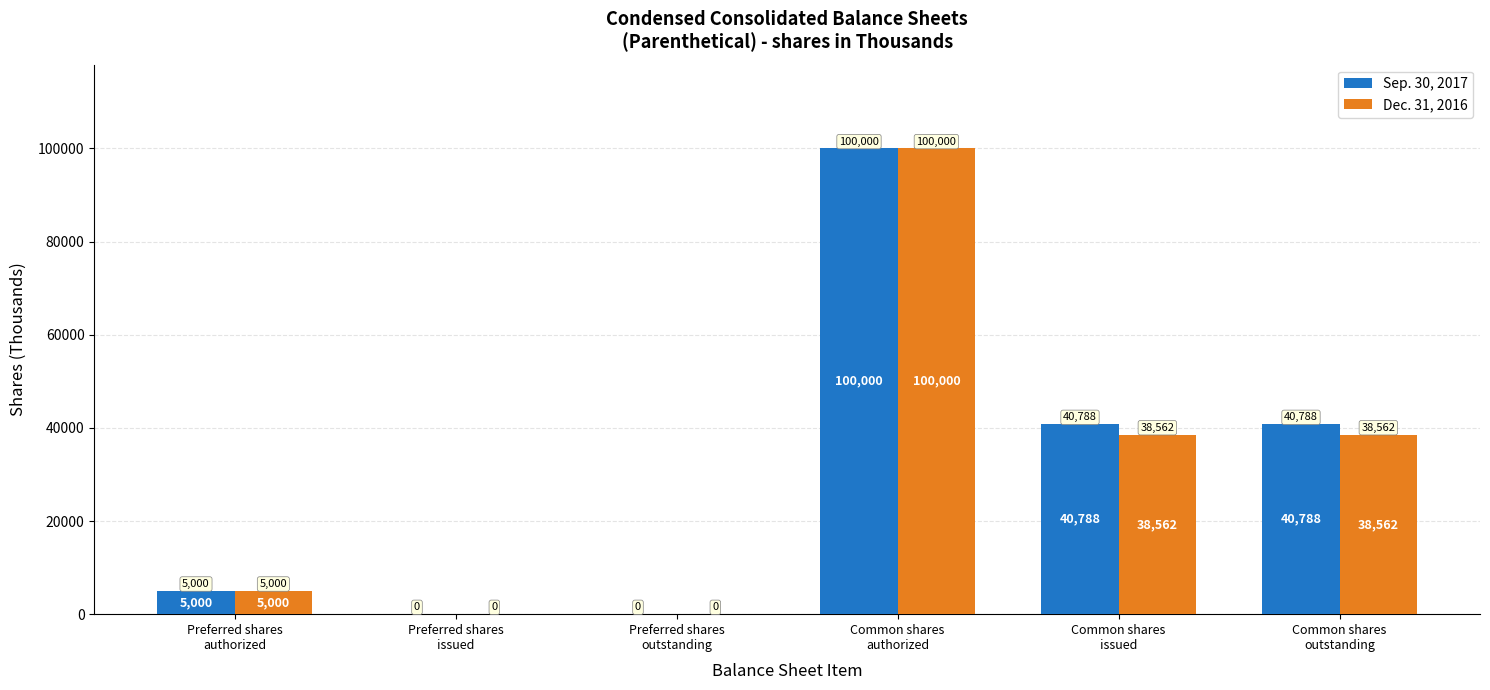

The value of Dec. 31, 2016 at Preferred shares
issued is 0. True or false?

True